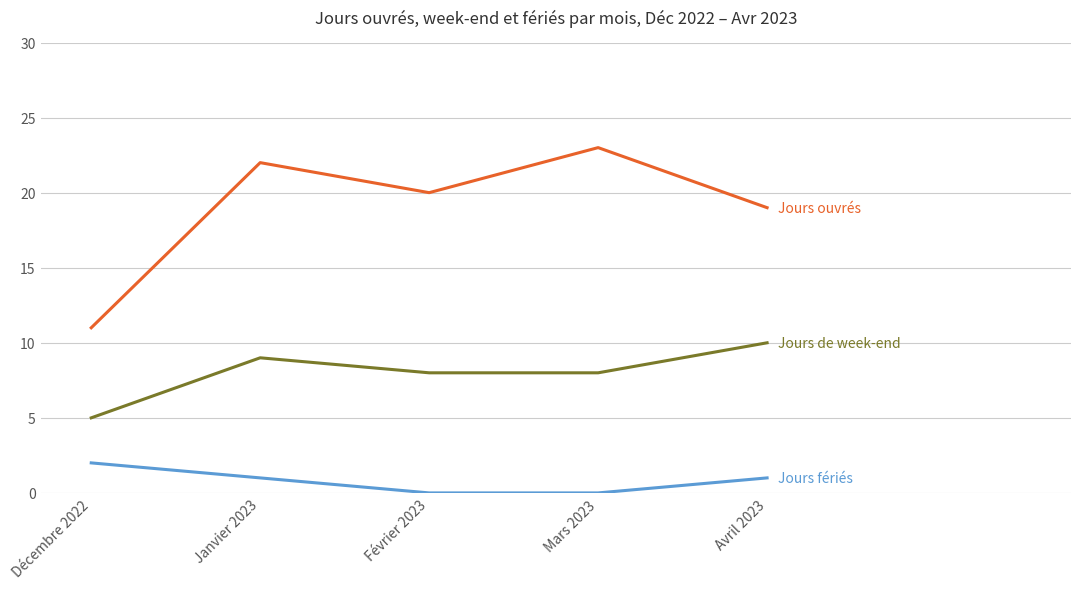

What is the total value across all series at Janvier 2023?

32